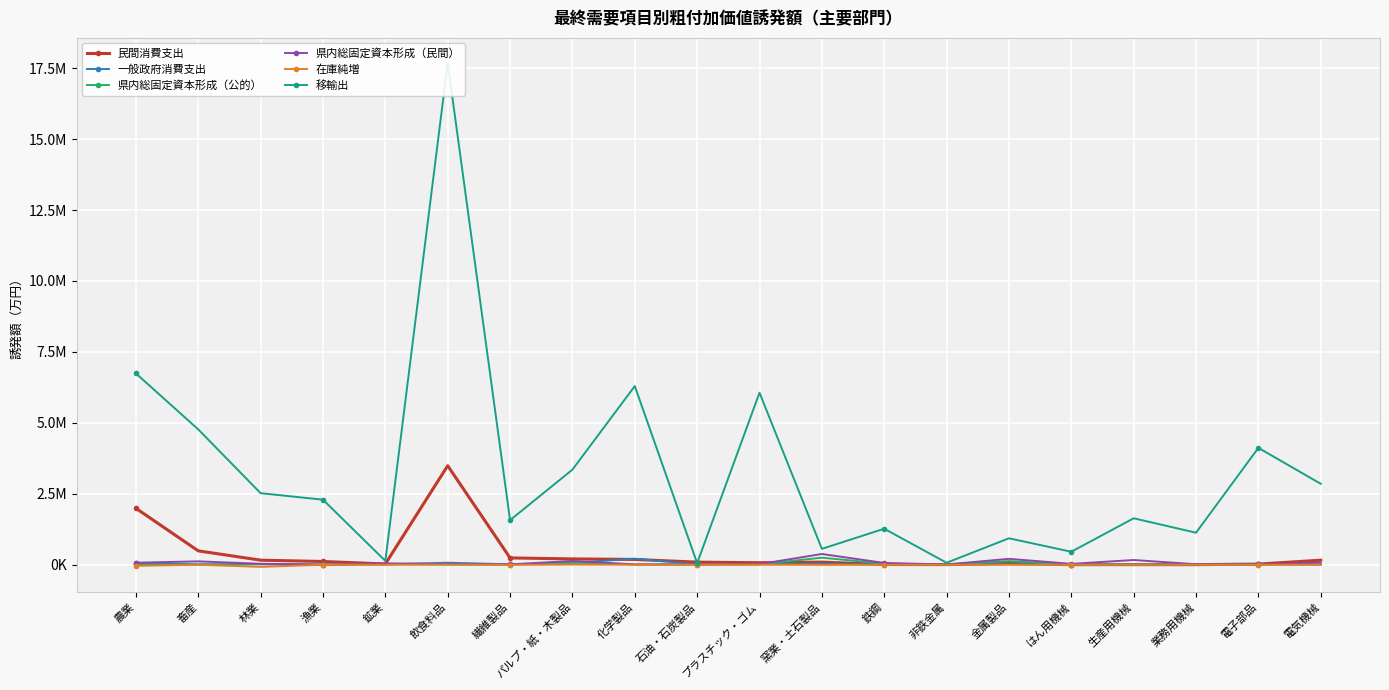

What is the maximum value shown in the chart?

17680235.6